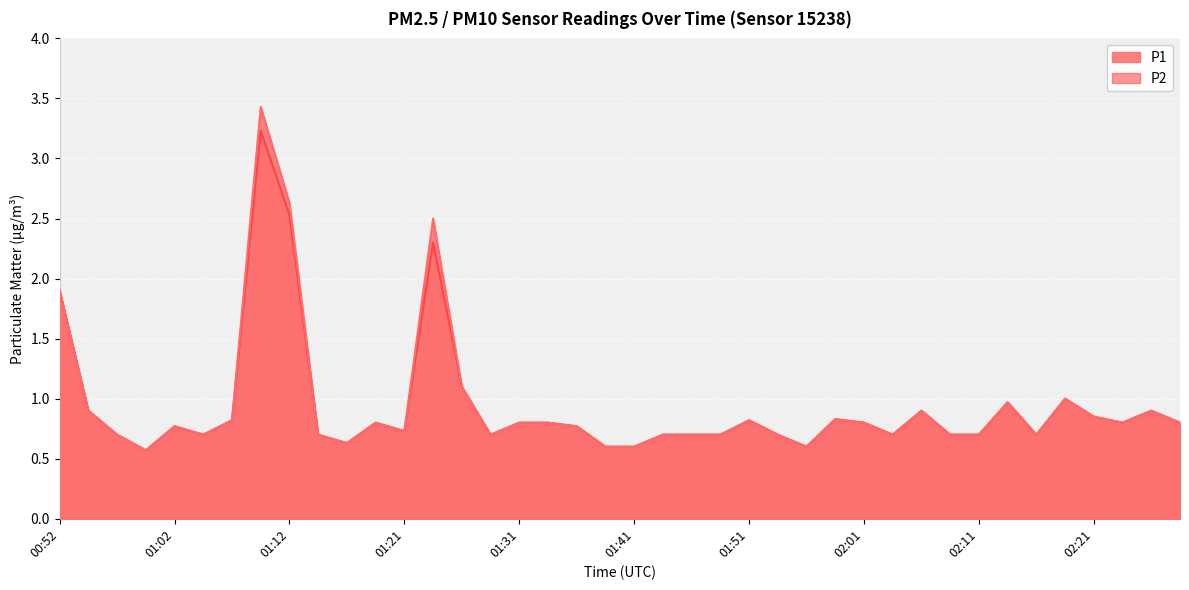

Read the P2 value at 01:26.

1.1